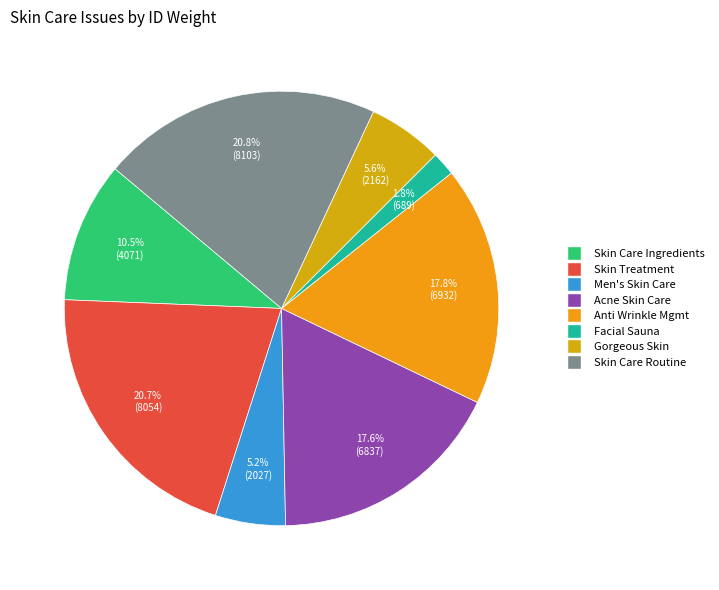

Count the number of slices in the pie.

8